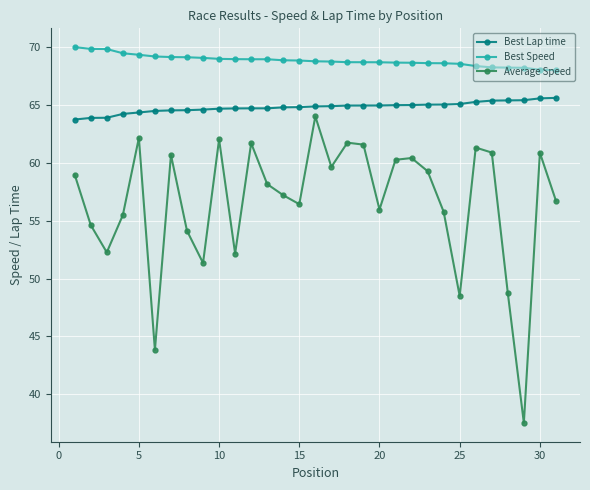

What is the minimum value shown in the chart?

37.5